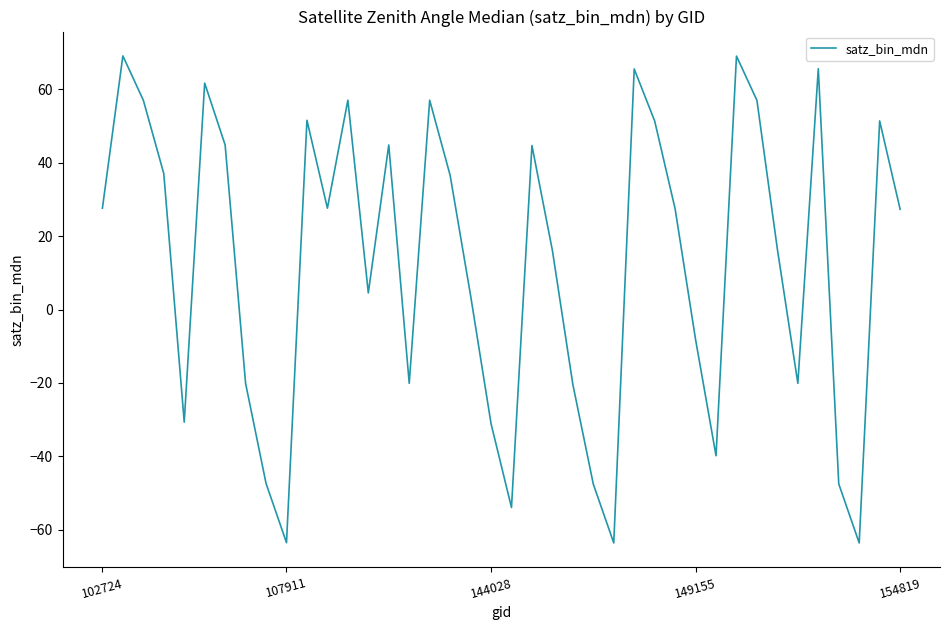

What is the difference between the maximum and minimum values?

132.7